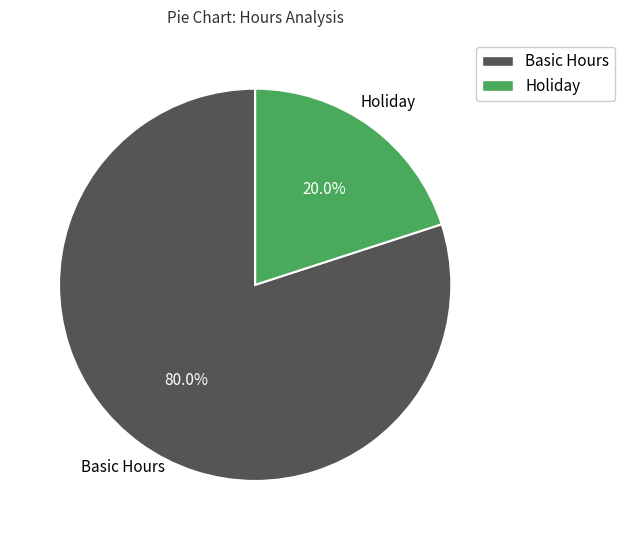

Does Basic Hours represent more than half of the total?

Yes